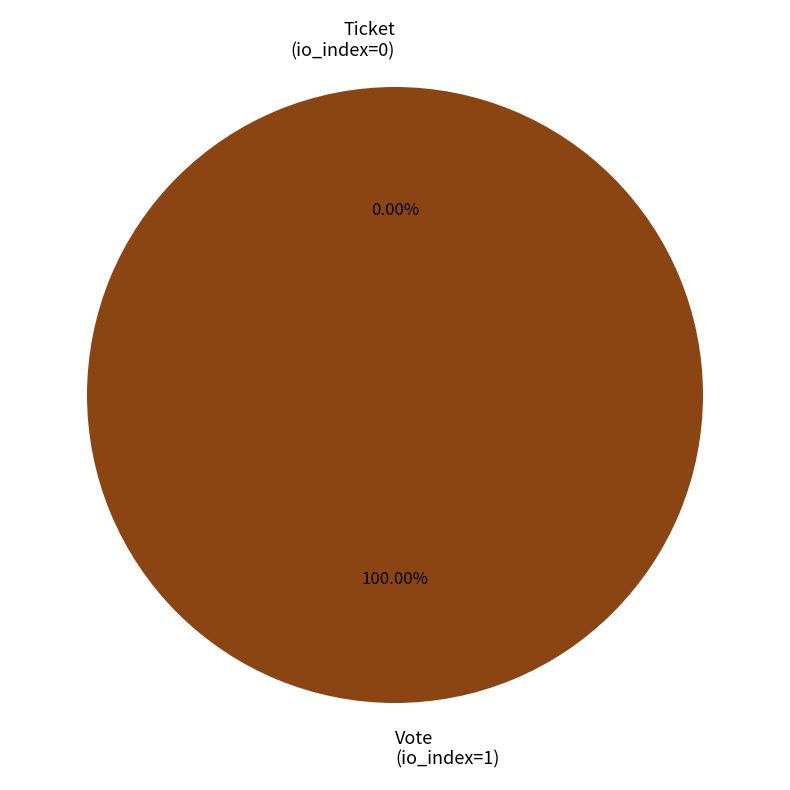

To the nearest percent, what is the difference between the largest and smallest slice percentages?

100%